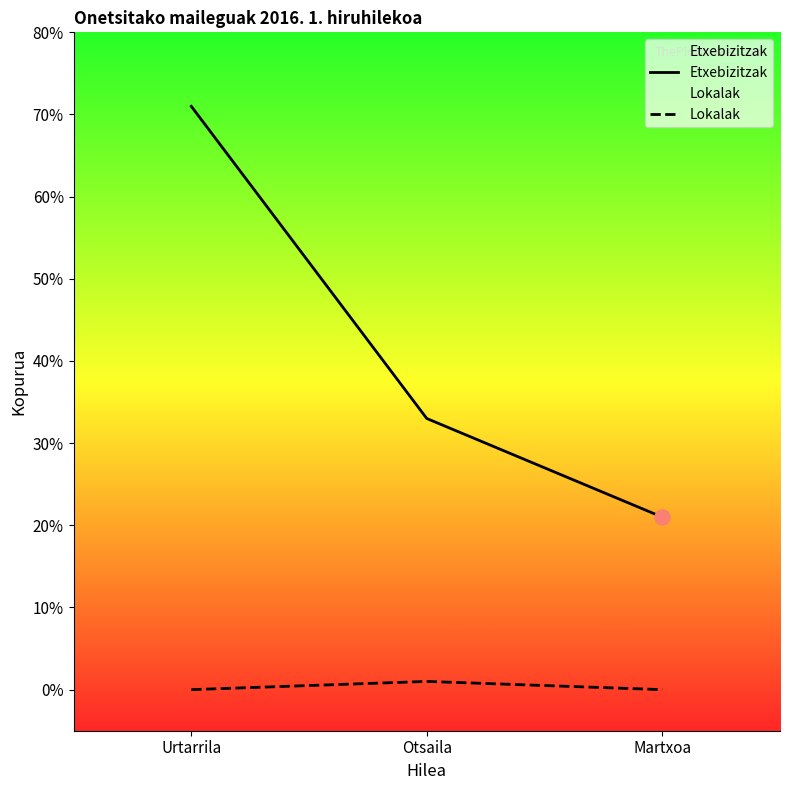

Which series contains the lowest Y value?

Lokalak